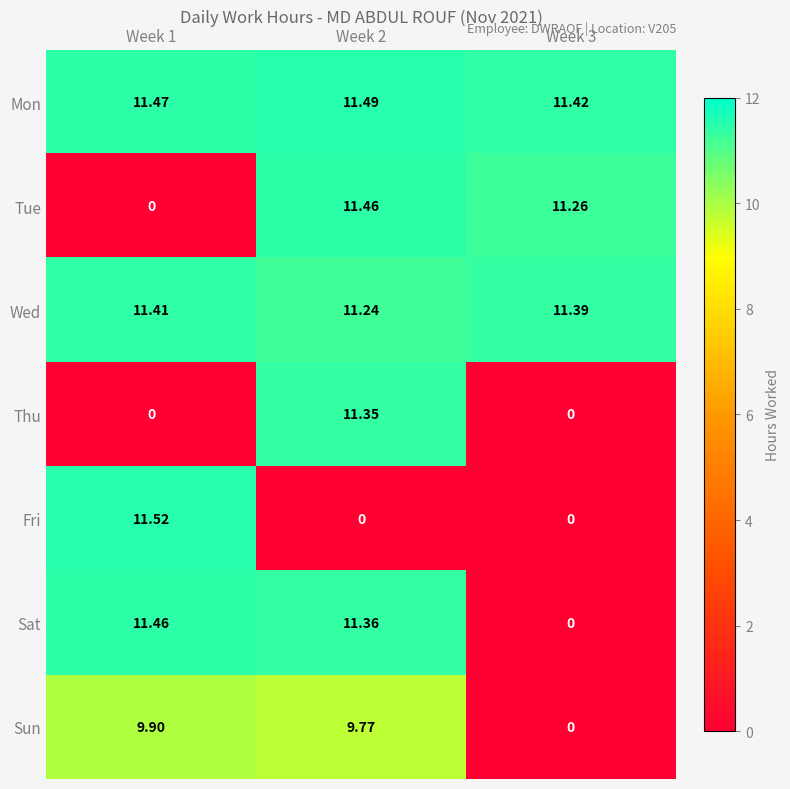

Which series has the largest total across all categories?

Mon